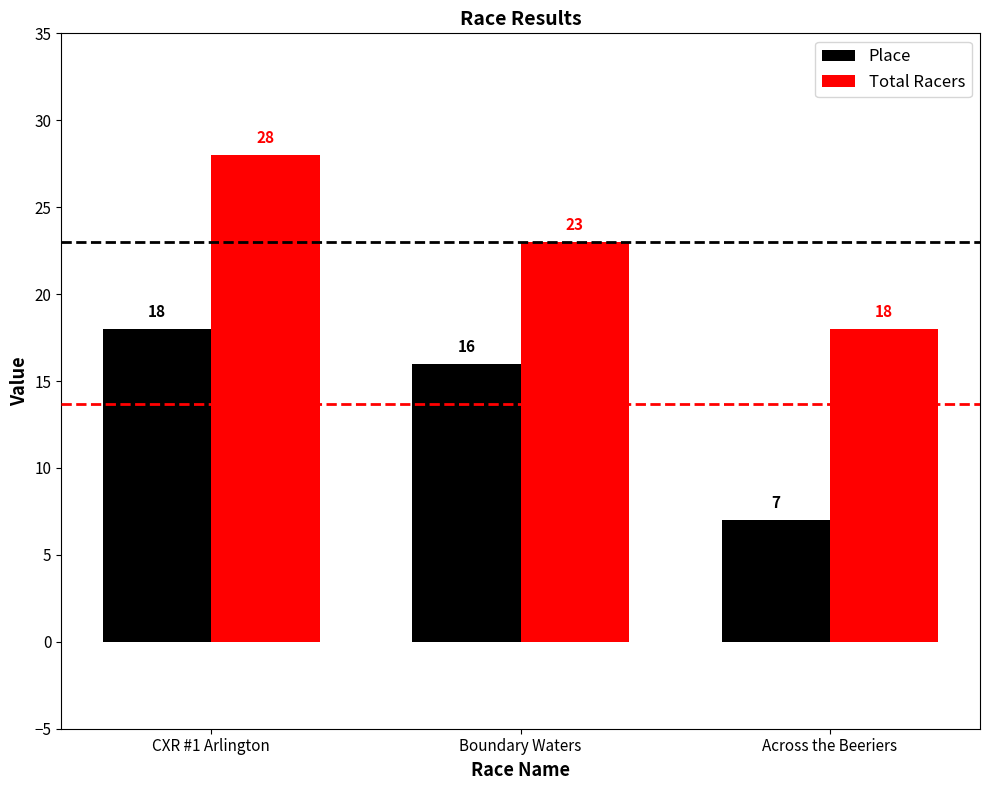

Which series has the widest spread of values?

Place